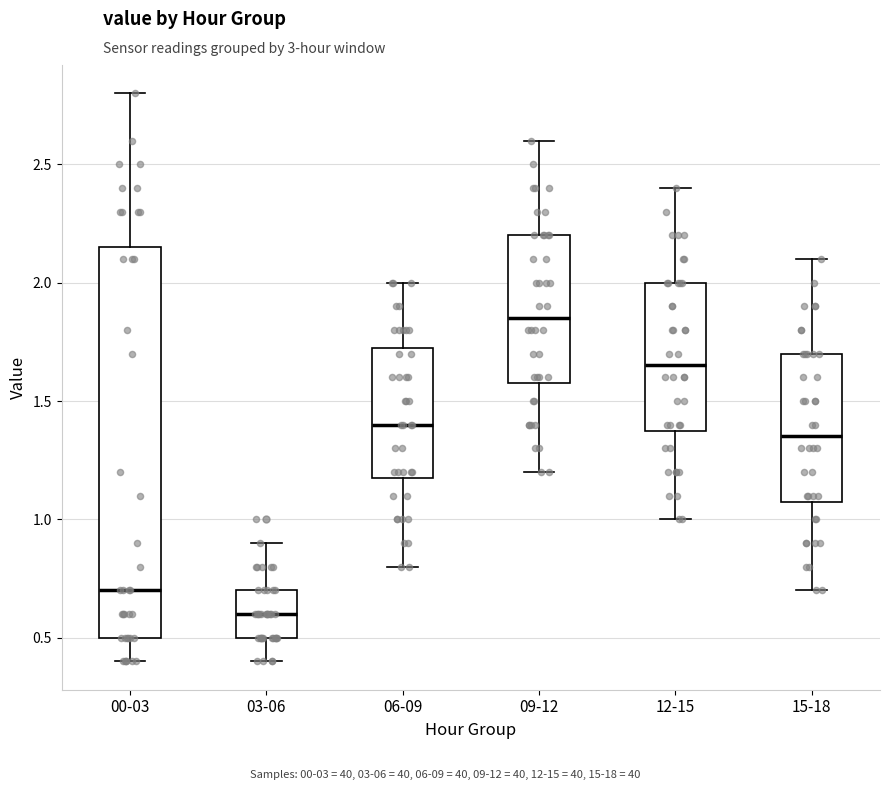

Reading left to right, transcribe this box plot: for each box, give where its median line is, the range the box spans, and where its two whiskers end, as read against the y-axis. The values are not printed on the chart, so give them approximately, as read against the axis.

00-03: median 0.70, box 0.50 to 2.15, whiskers 0.40 to 2.80
03-06: median 0.60, box 0.50 to 0.70, whiskers 0.40 to 0.90
06-09: median 1.40, box 1.20 to 1.75, whiskers 0.80 to 2.00
09-12: median 1.85, box 1.60 to 2.20, whiskers 1.20 to 2.60
12-15: median 1.65, box 1.40 to 2.00, whiskers 1.00 to 2.40
15-18: median 1.35, box 1.10 to 1.70, whiskers 0.70 to 2.10